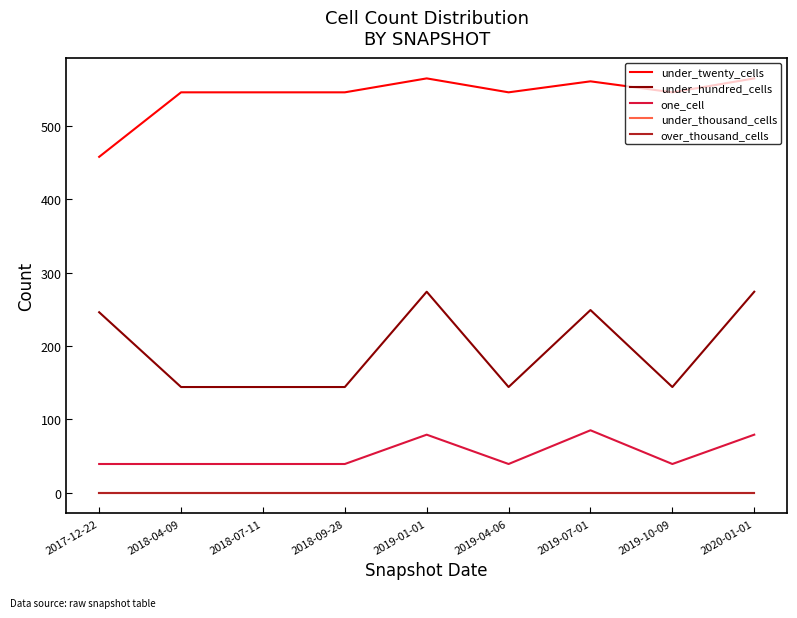

At which category is the sum across all series the highest?

2019-01-01